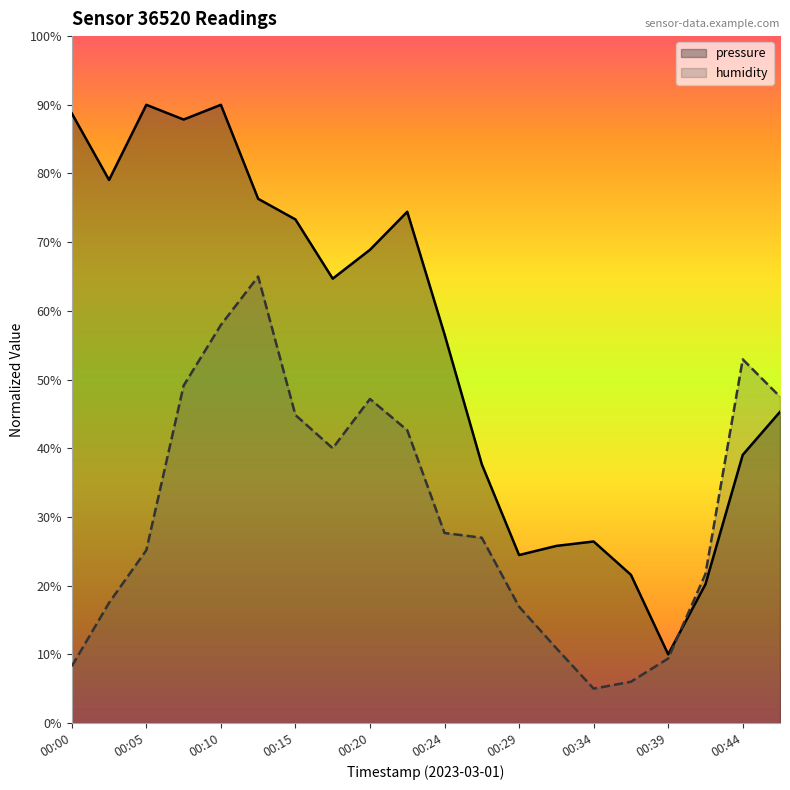

What value does the humidity series have at 00:15?

44.8